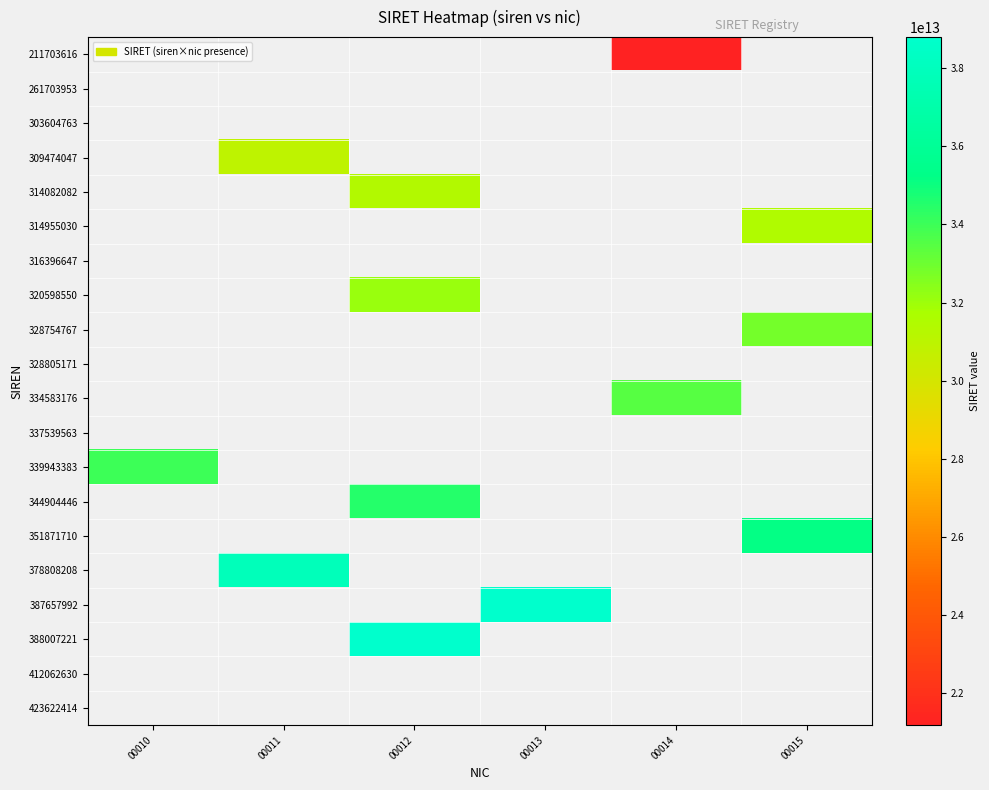

Which has a higher value, 00012 or 00013?

00013